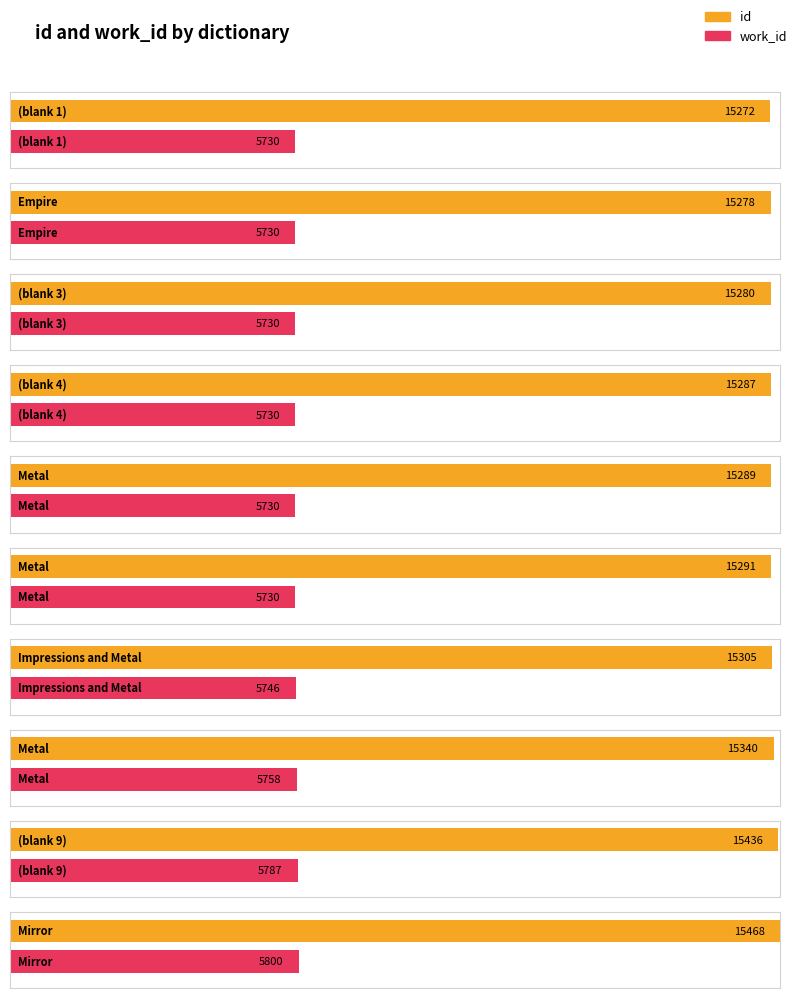

Reading right to left, extract all data points from this chart.

id: 15468	15436	15340	15305	15291	15289	15287	15280	15278	15272
work_id: 5800	5787	5758	5746	5730	5730	5730	5730	5730	5730